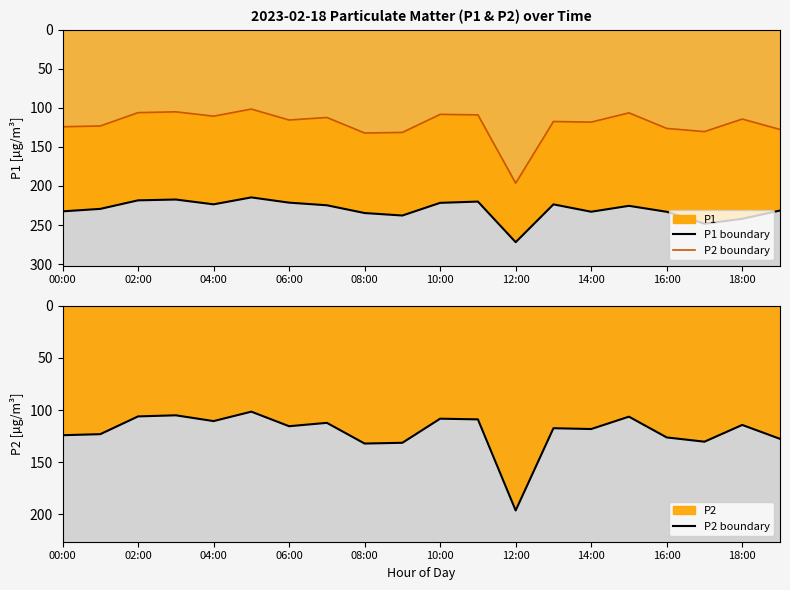

What position from the right is 18:00?

2